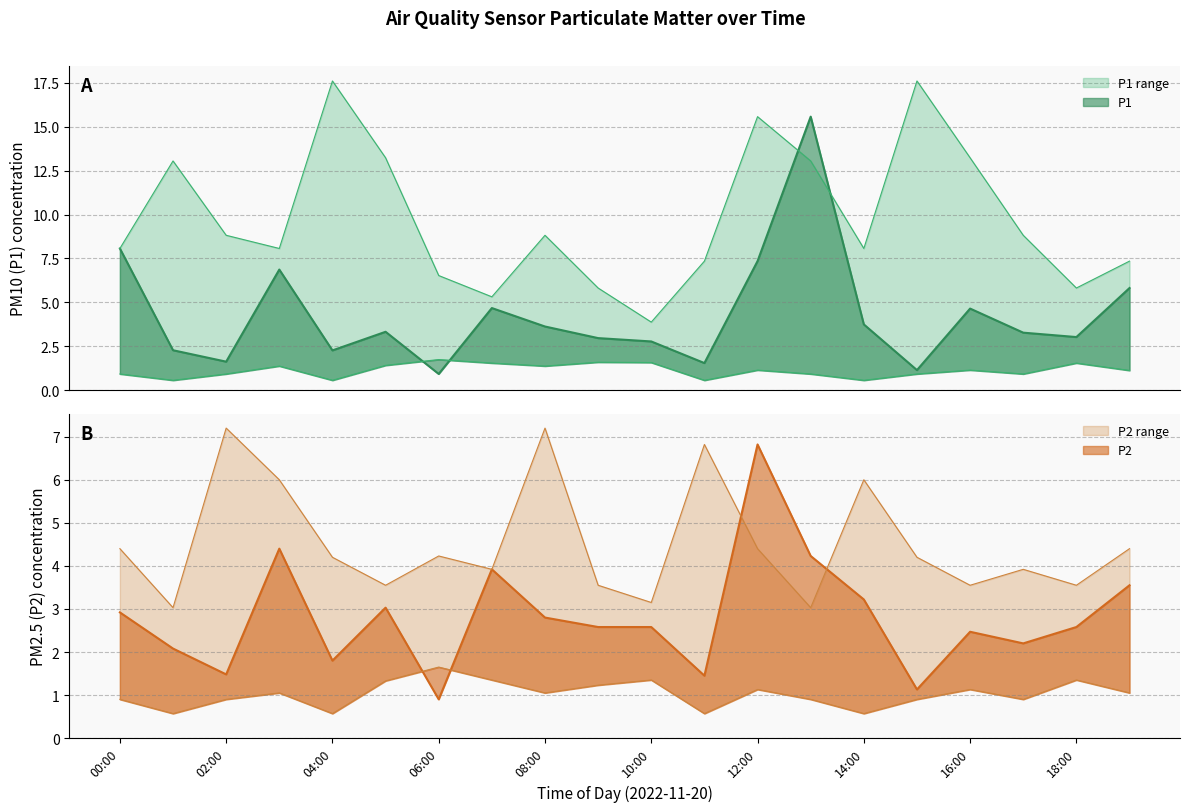

Rank the categories by P1 value from highest to lowest.

13:00, 00:00, 12:00, 03:00, 19:00, 07:00, 16:00, 14:00, 08:00, 05:00, 17:00, 18:00, 09:00, 10:00, 01:00, 04:00, 02:00, 11:00, 15:00, 06:00